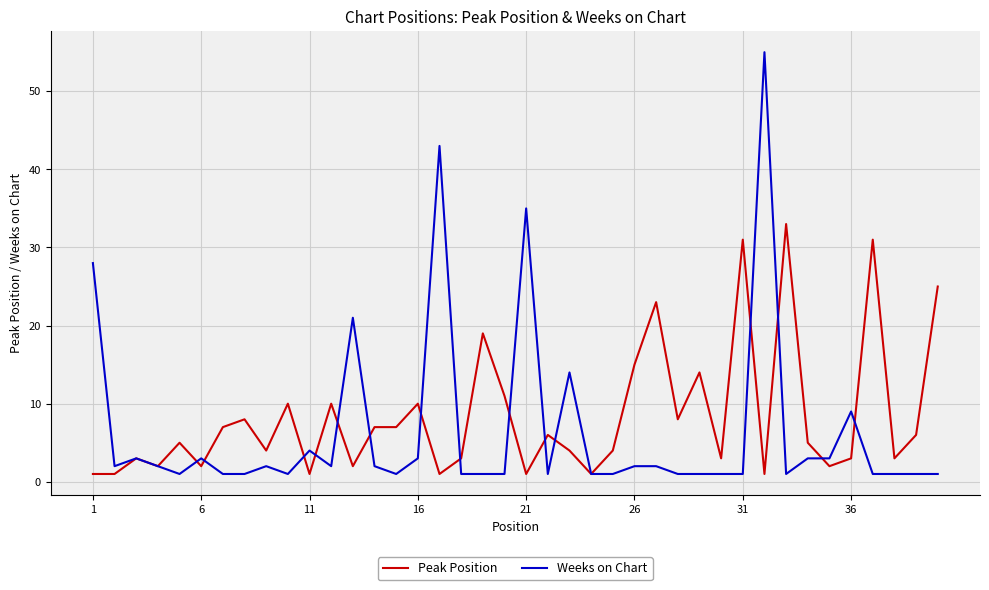

List the series in order of their peak value, lowest first.

Peak Position, Weeks on Chart